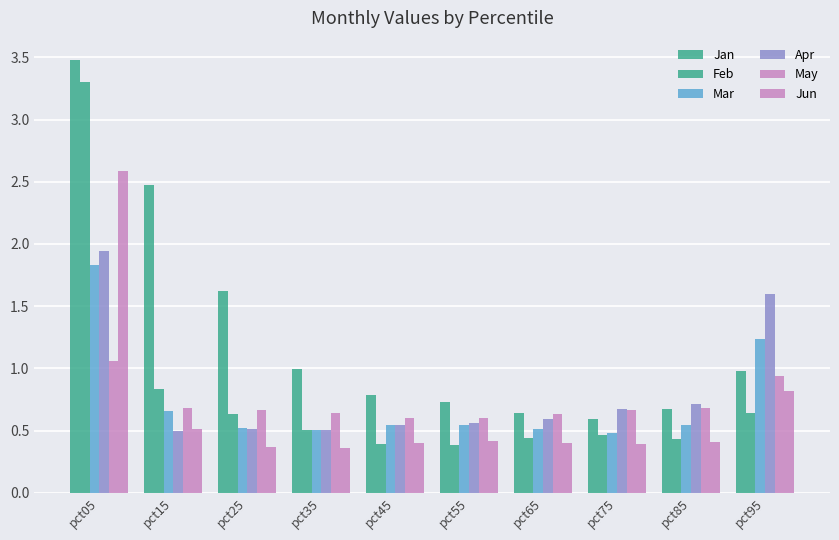

What is the total value across all series at pct05?

14.2